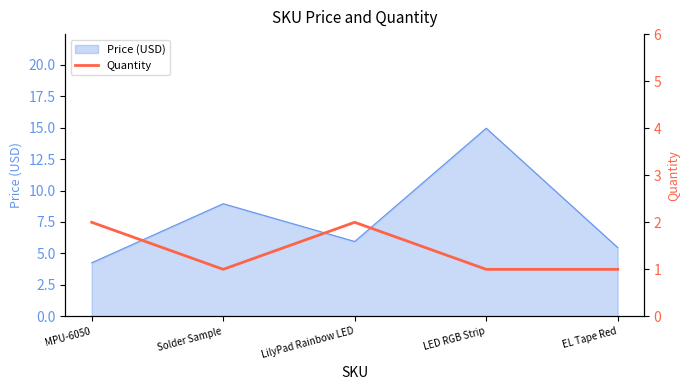

At which label does Price (USD) reach its peak?

LED RGB Strip